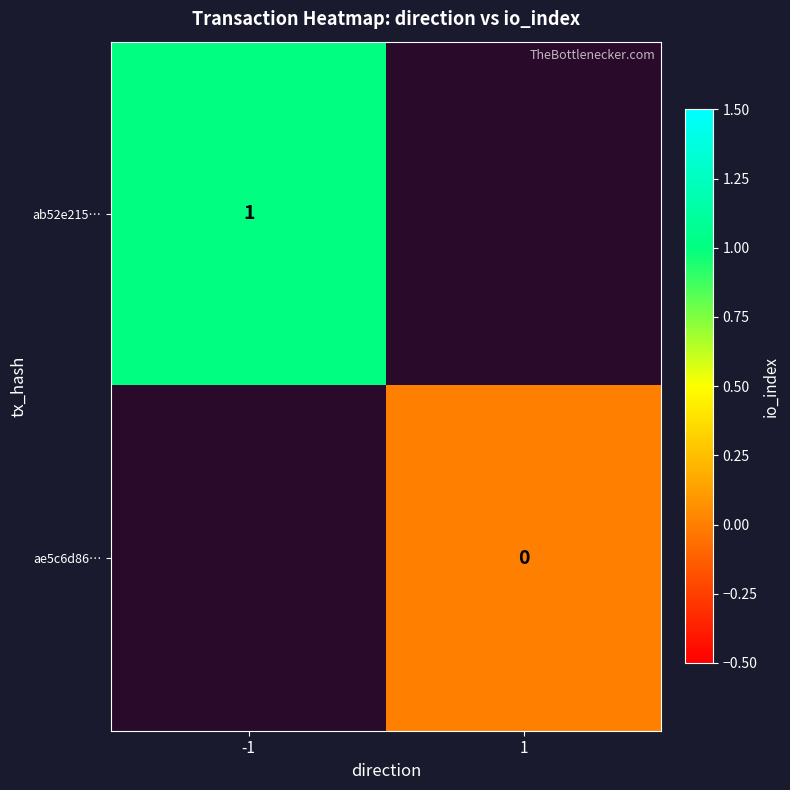

Which has a higher value, 1 or -1?

-1